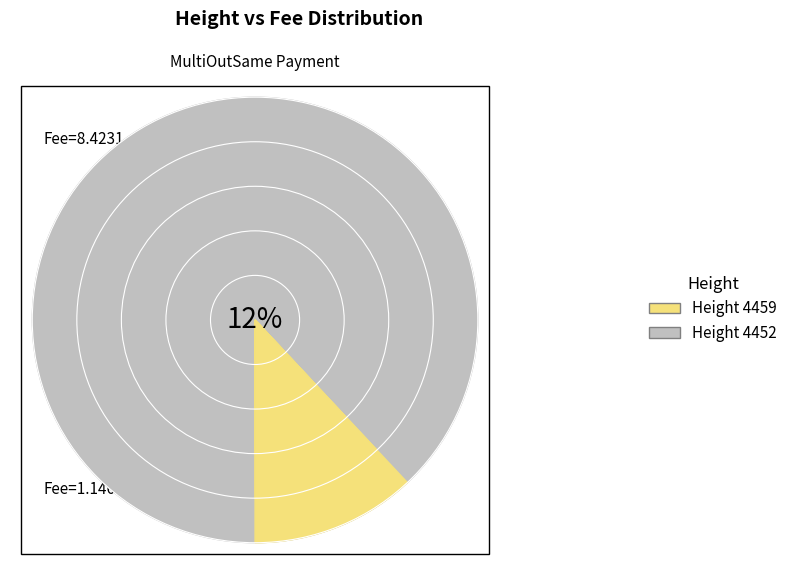

Which slice is the largest?

4452